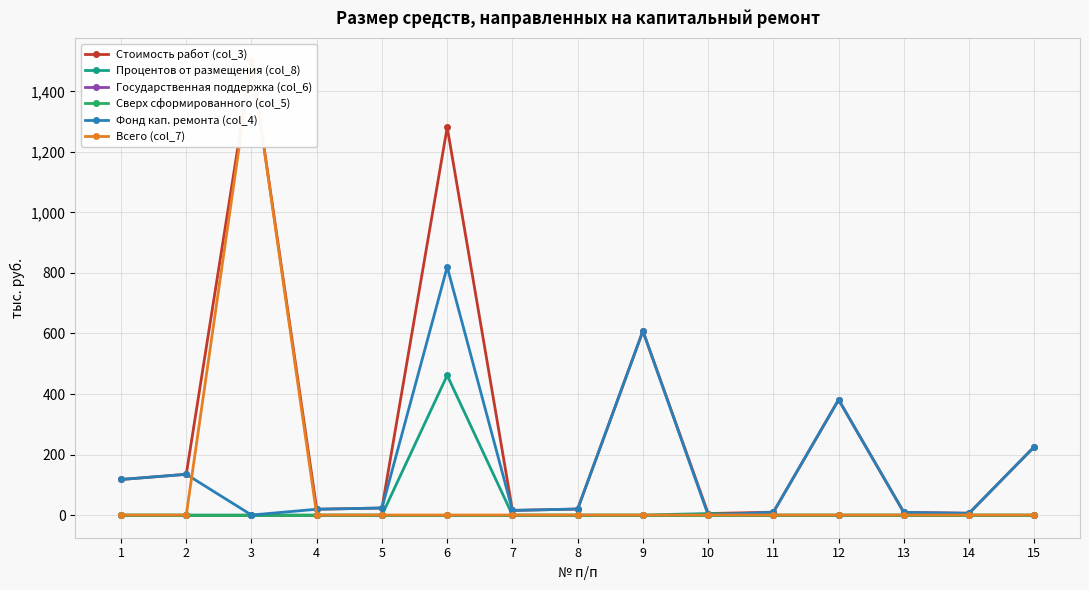

The Процентов от размещения (col_8) series shows -154.5 at 14. True or false?

False